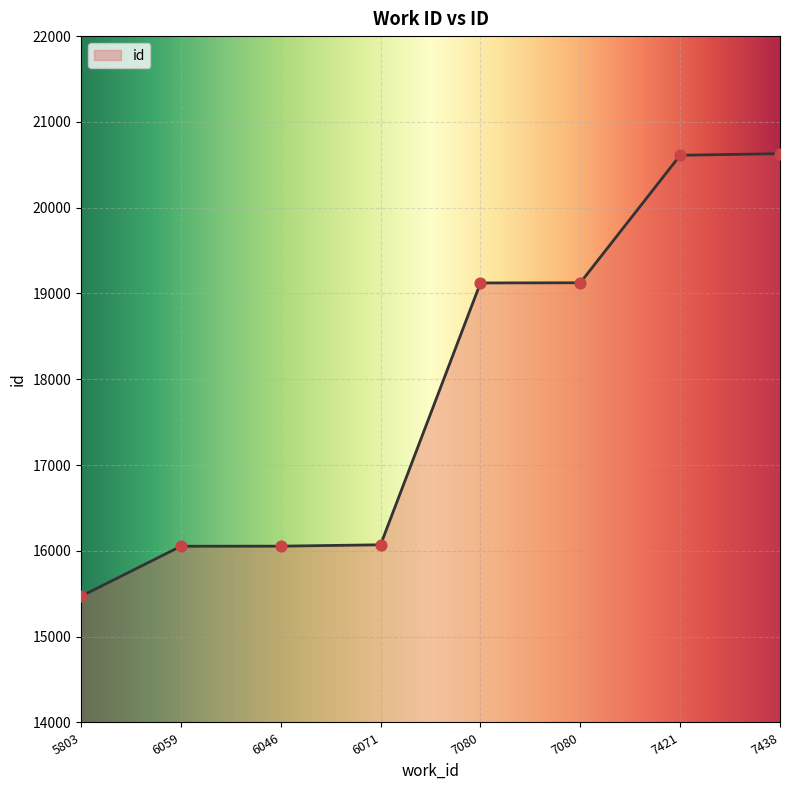

How many categories are shown in the chart?

8